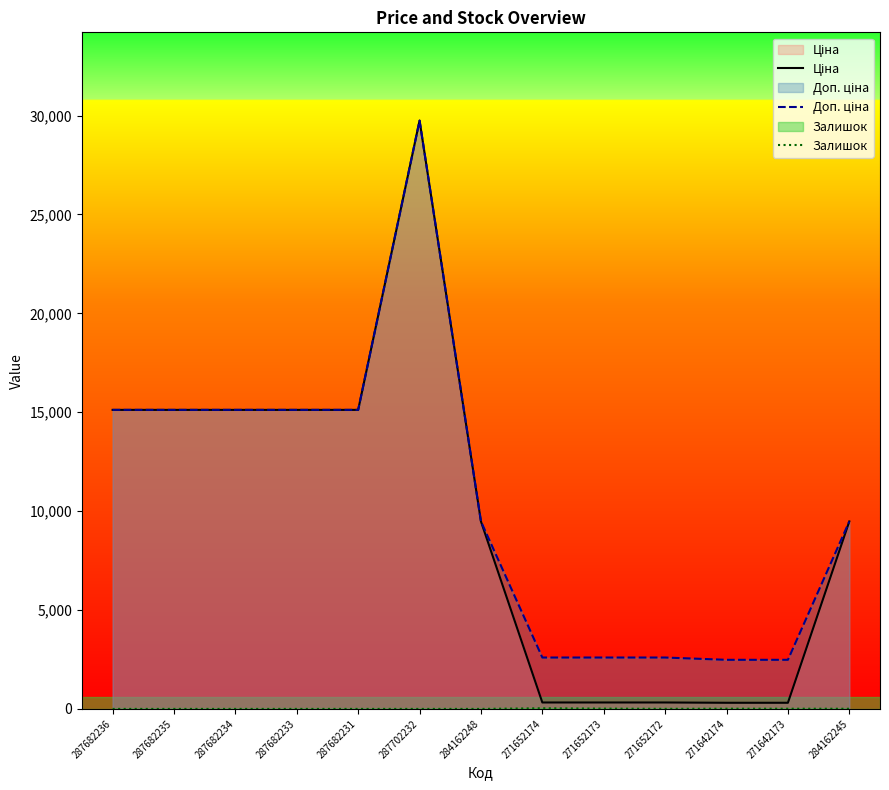

True or false: Залишок and Ціна intersect in this chart.

False